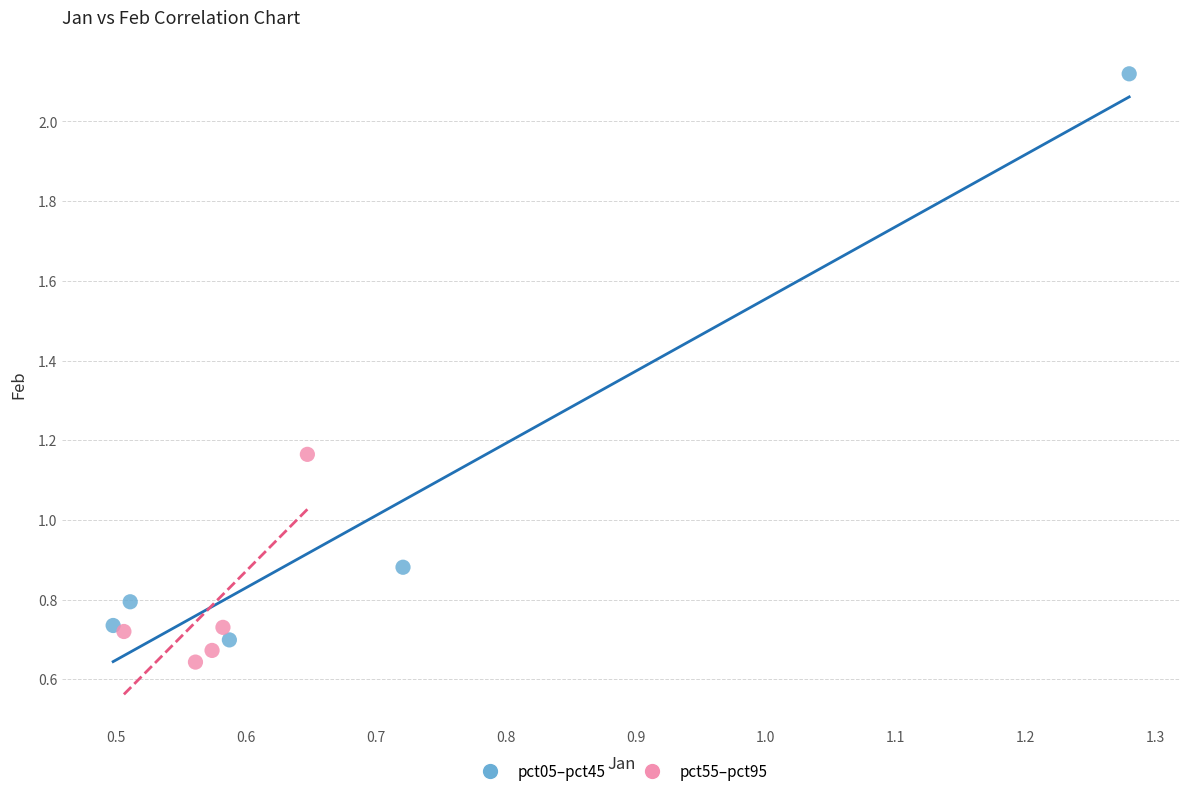

Which series has the widest spread of Y values?

pct05–pct45